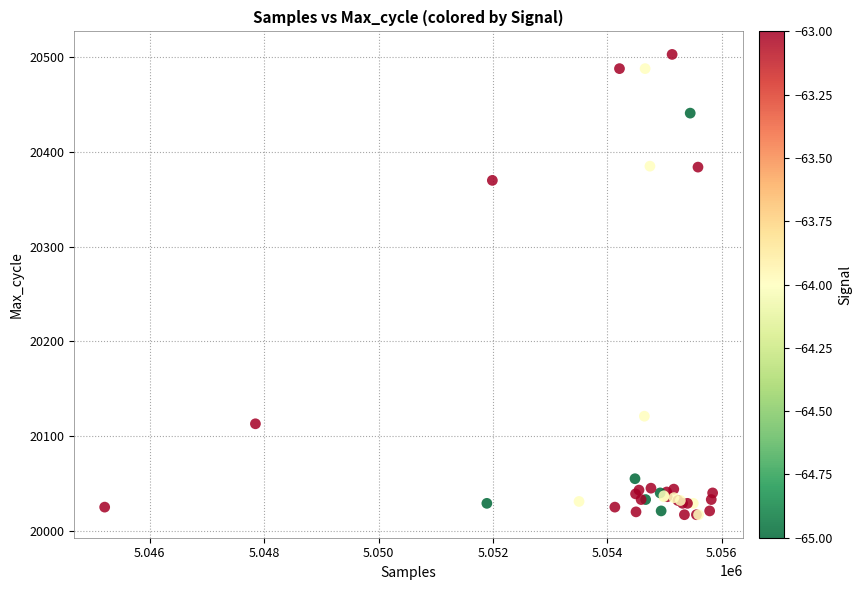

What Y value in the scatter plot is closest to 20260?

20370